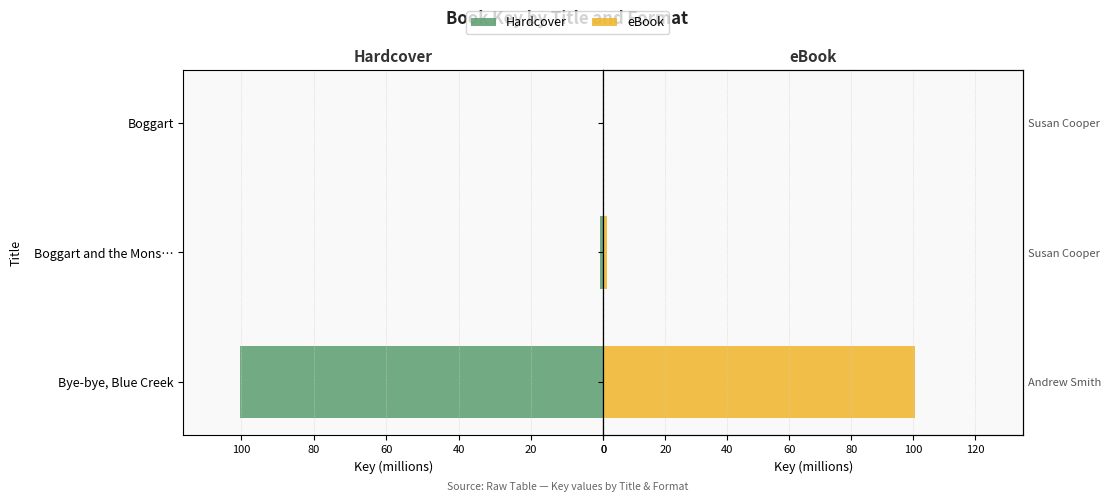

The value of eBook at Boggart and the Mons… is 0.4. True or false?

False